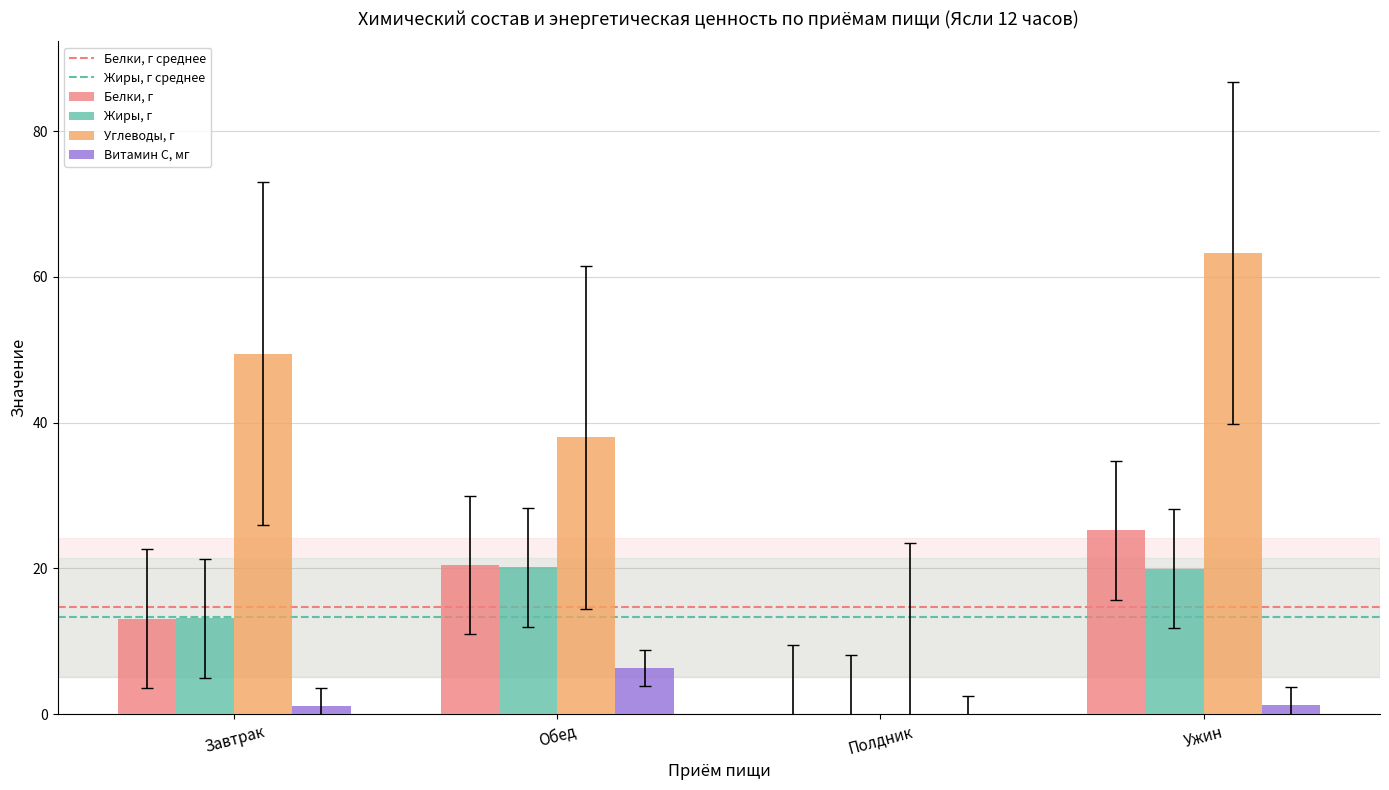

Between Полдник and Ужин, which series saw the biggest shift?

Углеводы, г